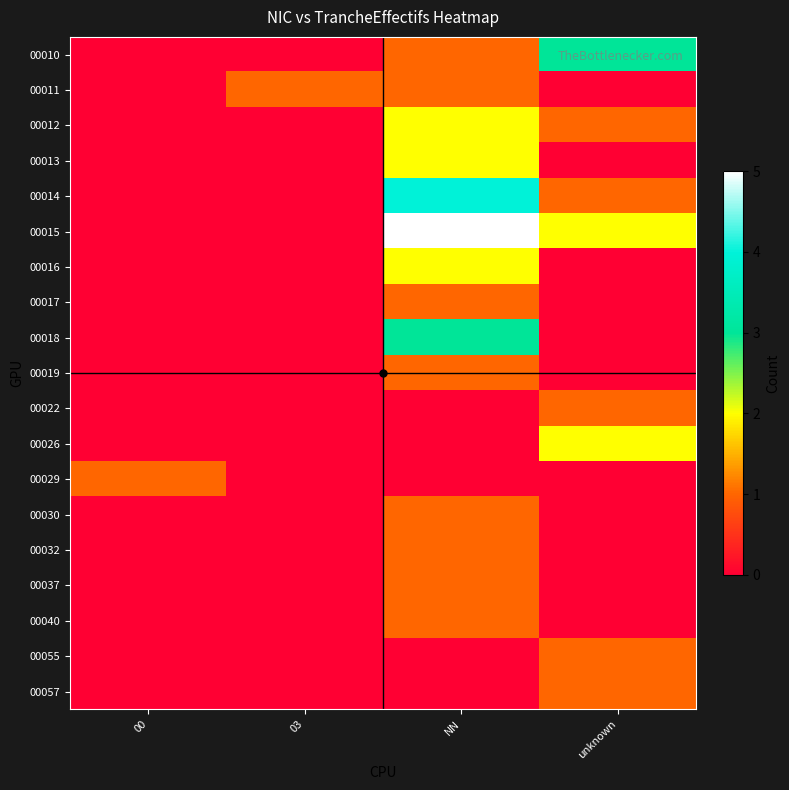

Which series has the largest range (max minus min)?

00015